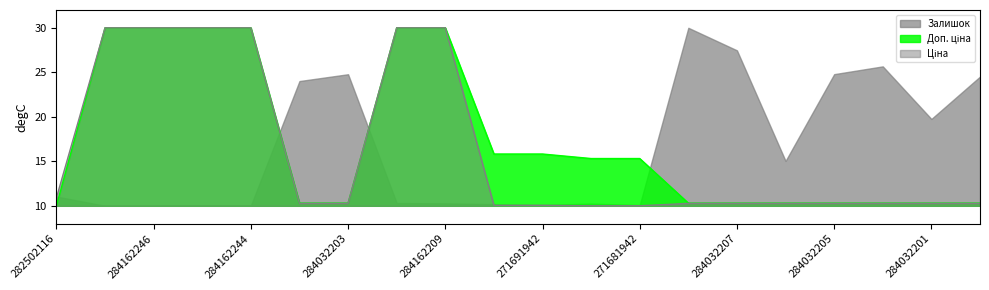

What position from the right is 284032208?

7